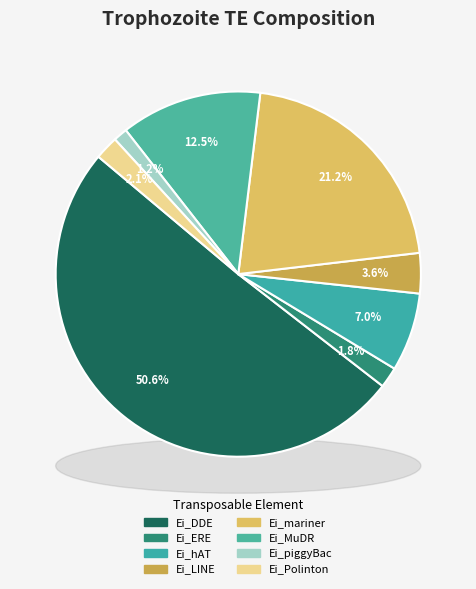

Count the number of slices in the pie.

8